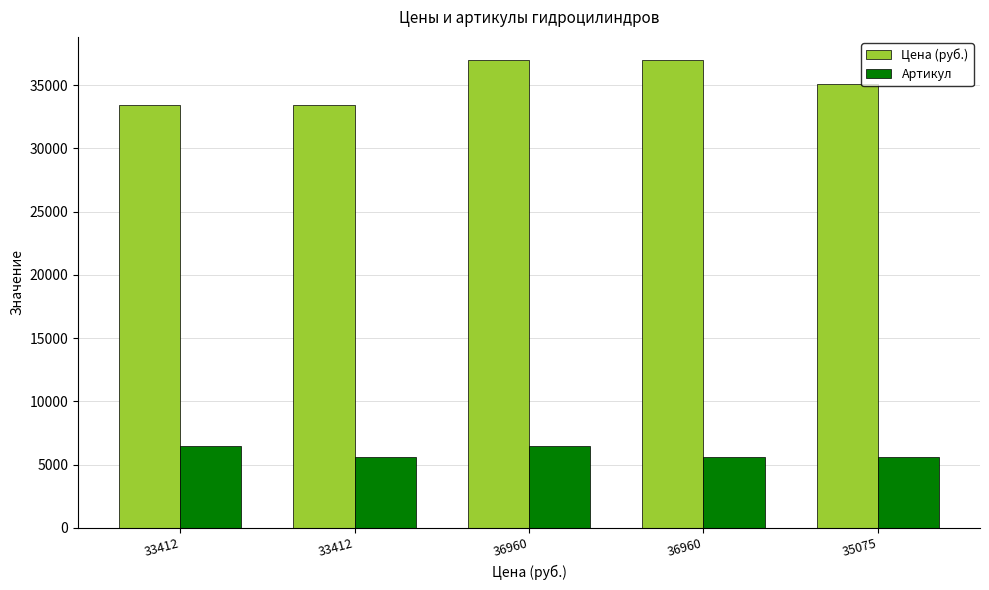

What is the difference between the maximum and second lowest values in the Цена (руб.) series?

3548